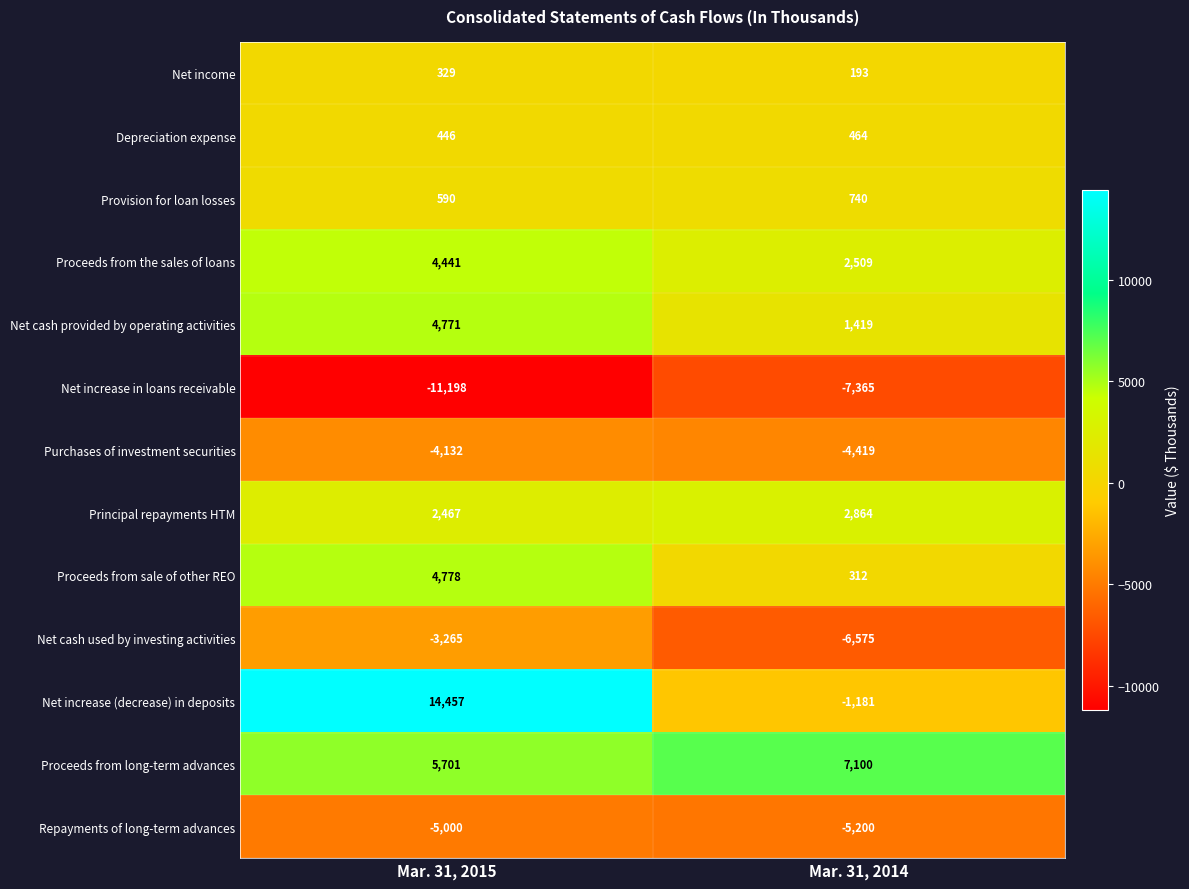

What is the difference between the Principal repayments HTM values at Mar. 31, 2015 and Mar. 31, 2014?

397